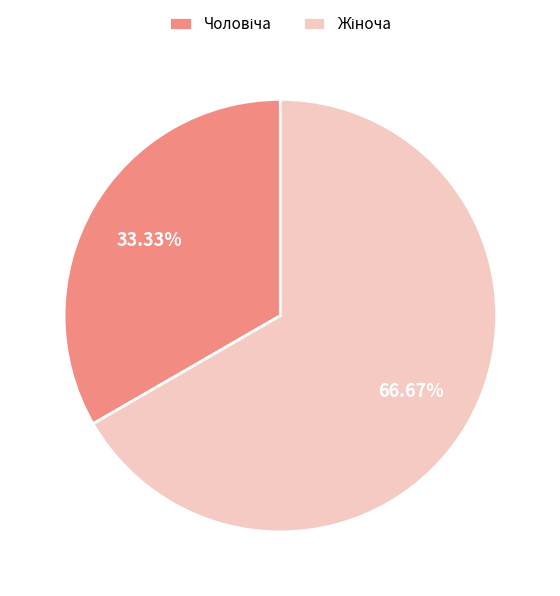

Does any single category account for the majority?

Yes